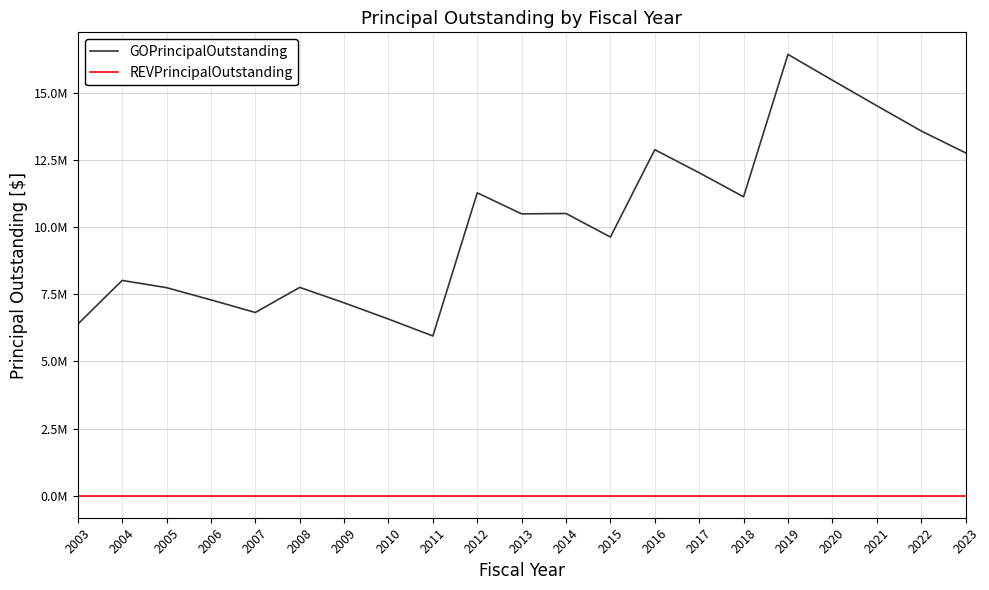

Rank the series by their maximum value, from highest to lowest.

GOPrincipalOutstanding, REVPrincipalOutstanding